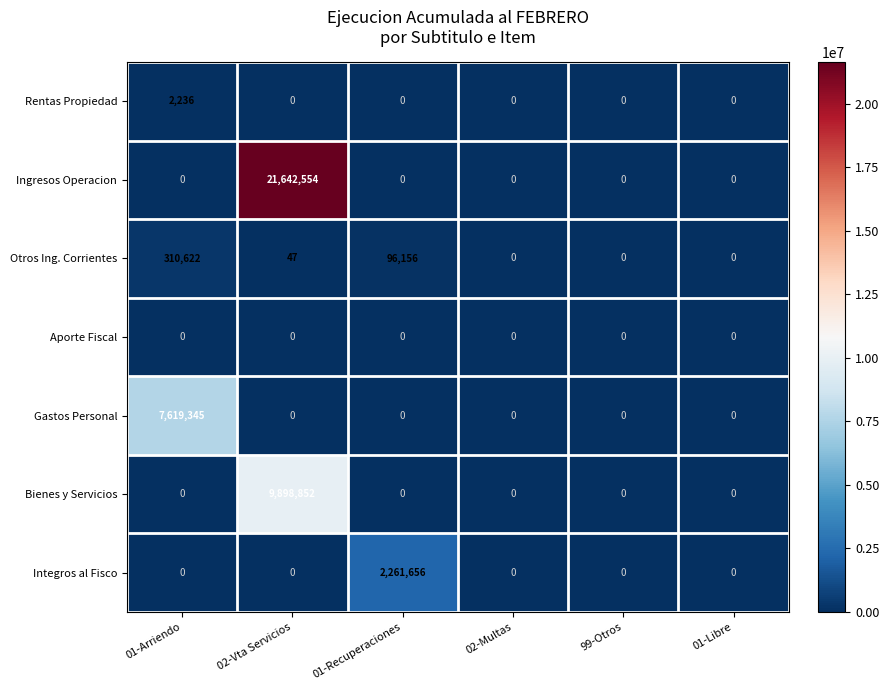

What is the spread (max minus min) of values at 01-Arriendo?

7619345